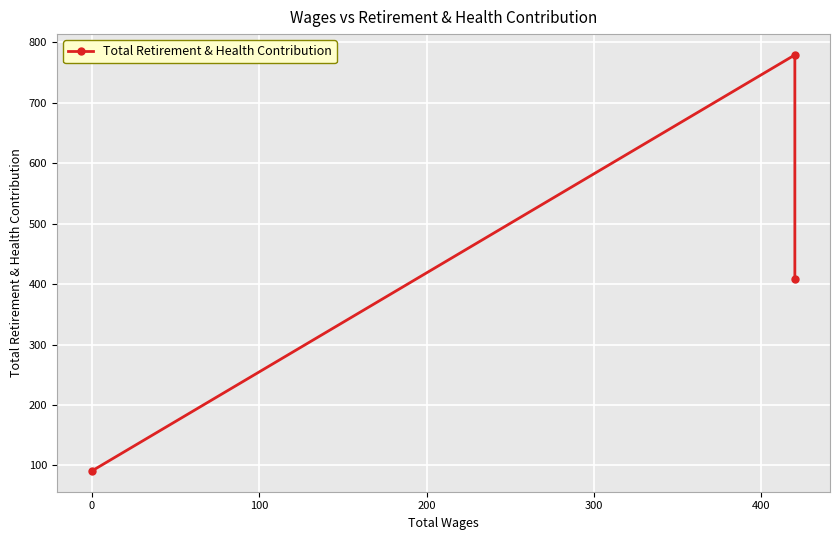

What is the change in value from −100 to 100?

-317